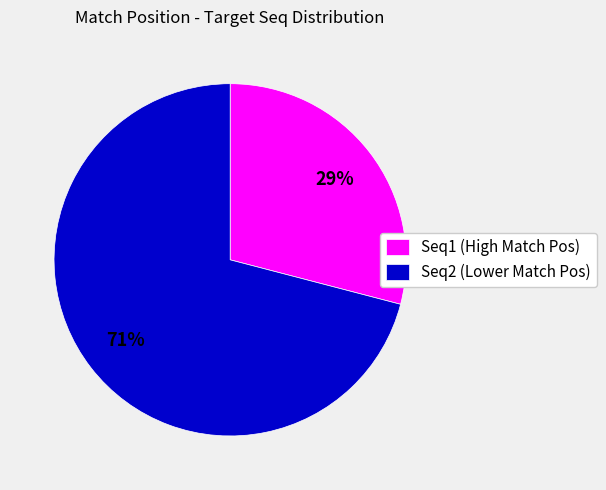

The Seq1 (High Match Pos) slice represents 39% of the pie. True or false?

False